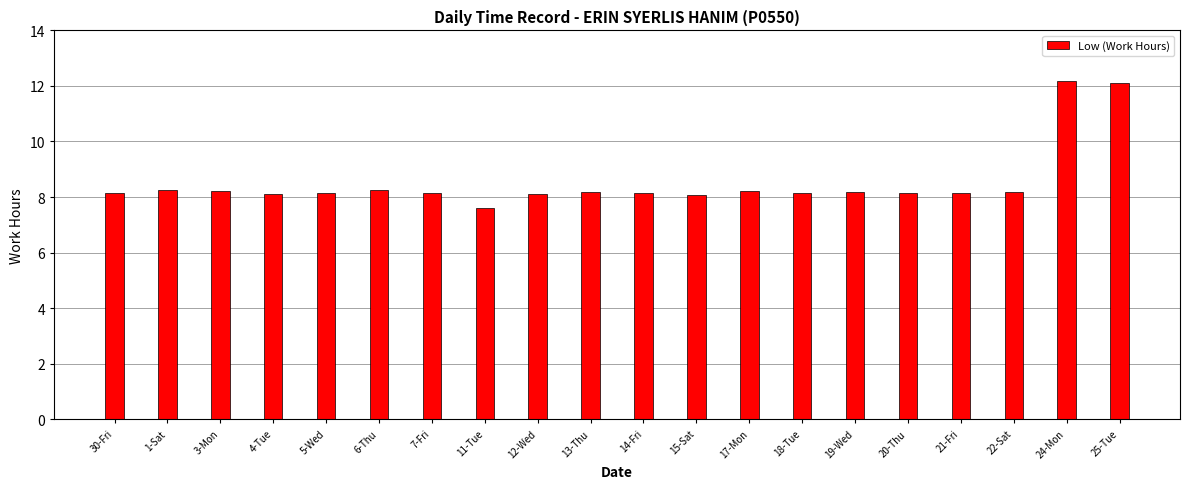

What is the approximate value at 3-Mon?

8.2